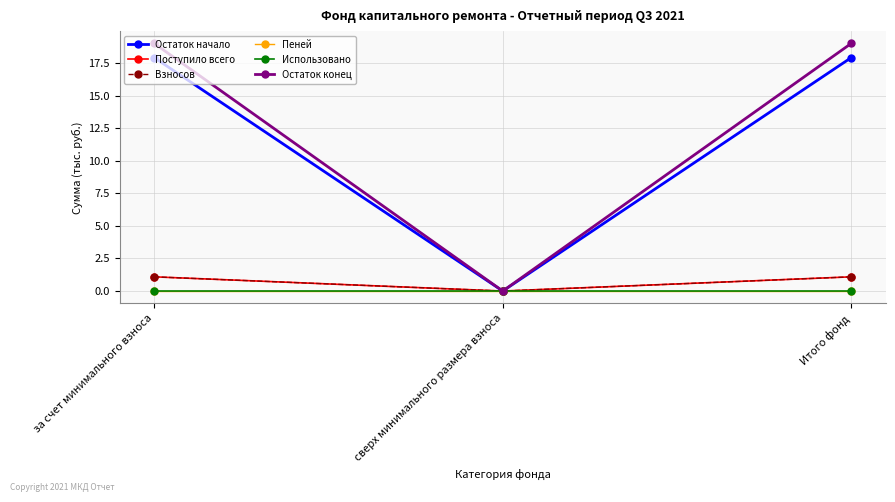

Is this an area chart (filled region under the line)?

No